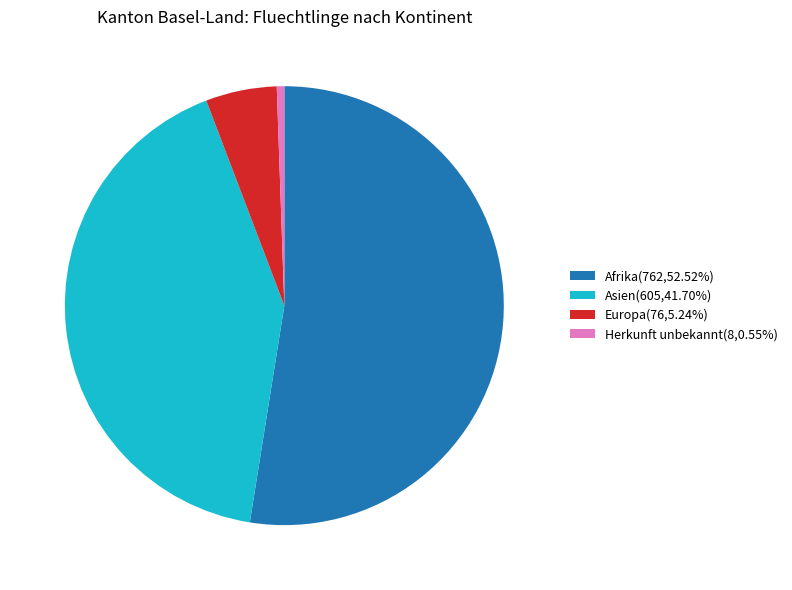

Does Herkunft unbekannt(8,0.55%) represent more than half of the total?

No